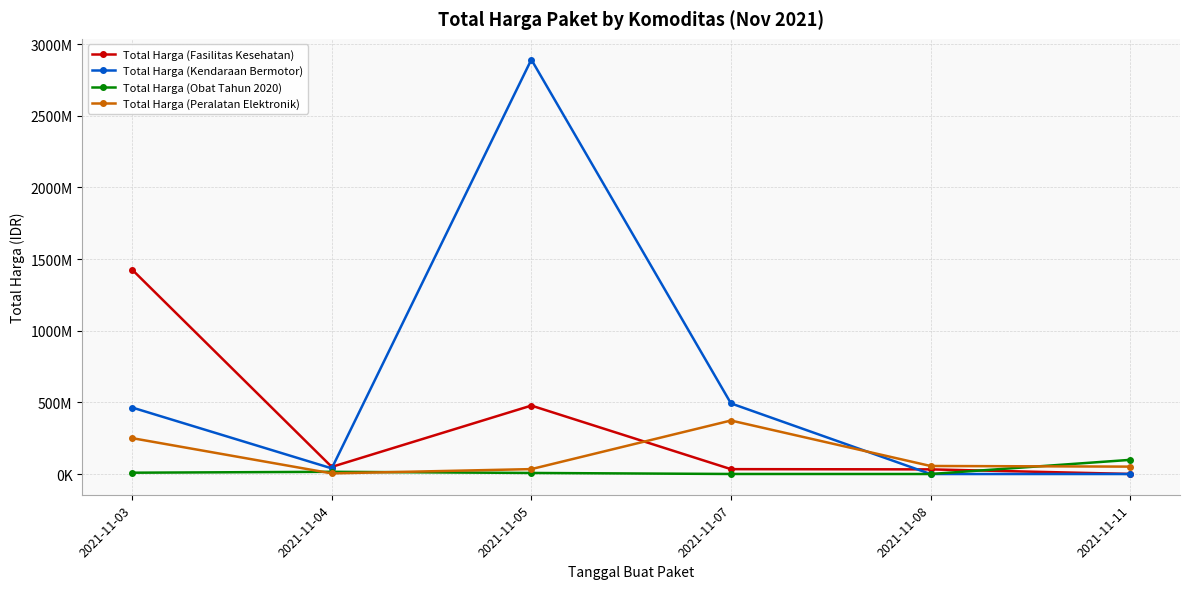

What is the value of the Total Harga (Kendaraan Bermotor) point at the 1st from the left?

464002100